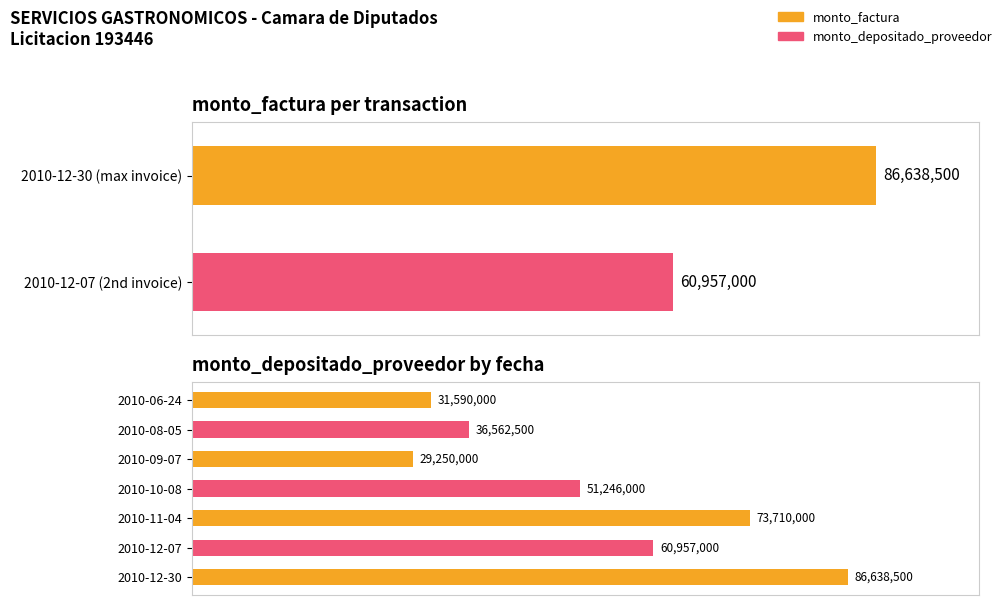

Is it true that the value at 2010-08-05 is 36562500?

True